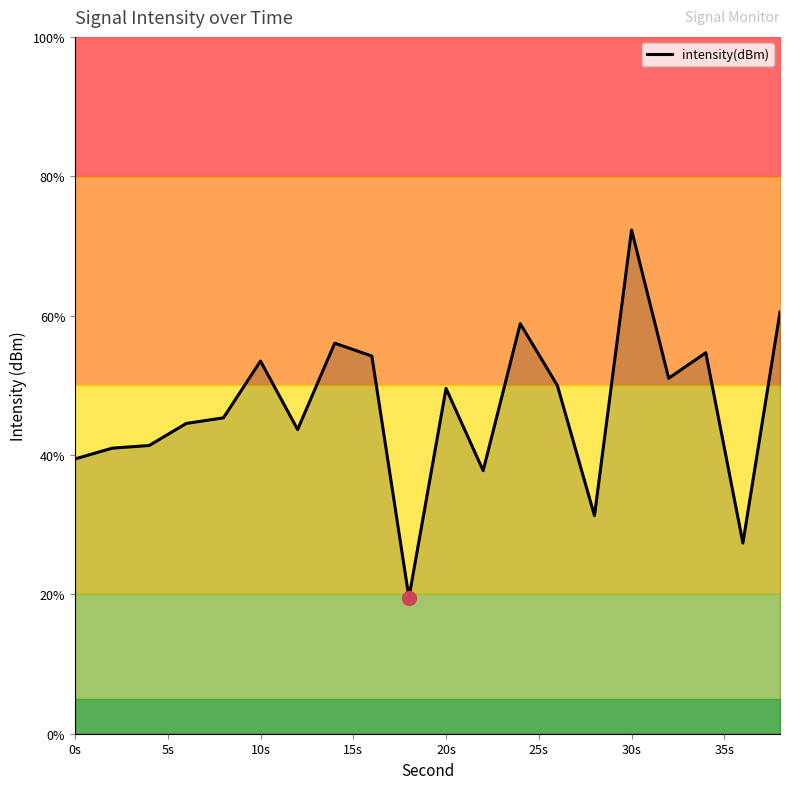

What is the minimum value shown in the chart?

19.5